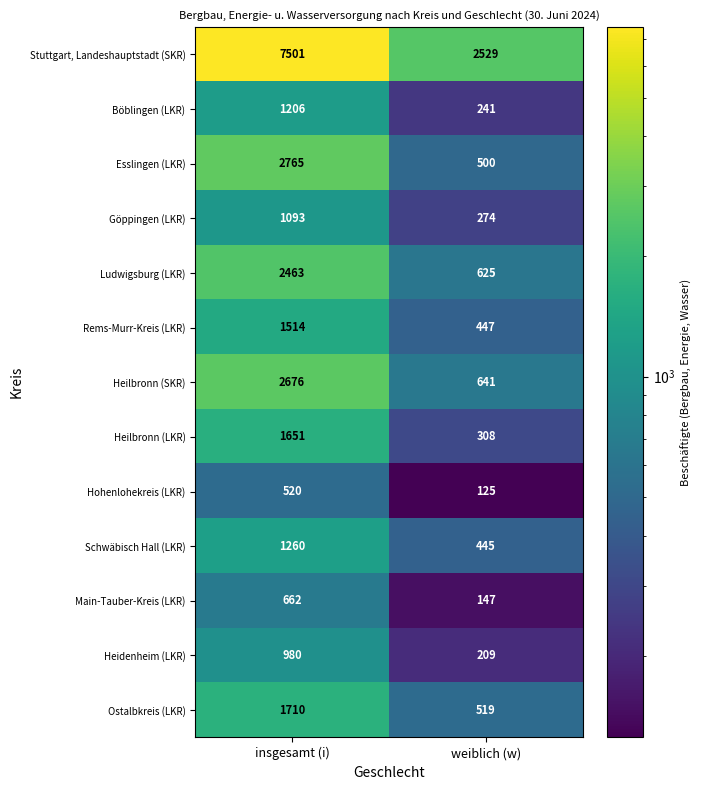

Read the Heidenheim (LKR) value at insgesamt (i), to the nearest 100.

1000